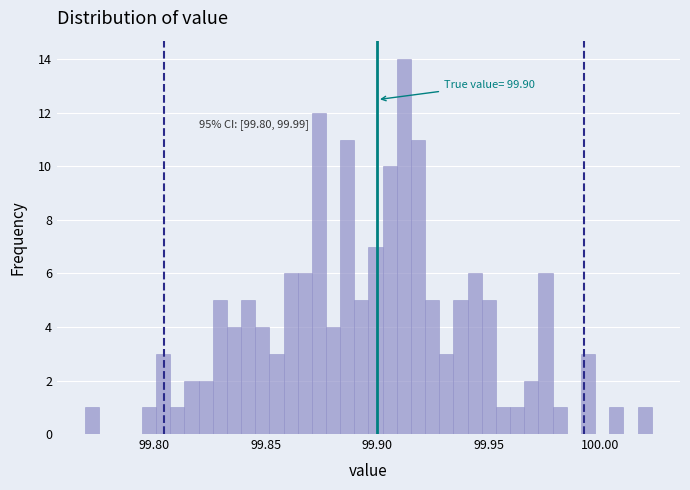

Read against the x-axis, roughly where is the centre of the tallest bar?

99.910